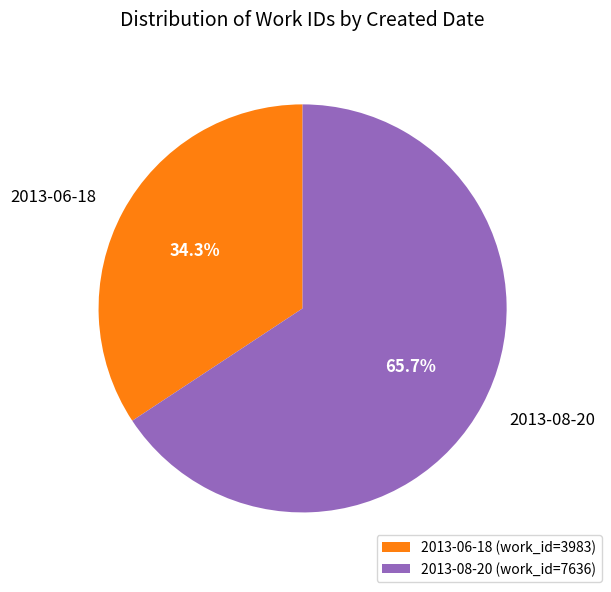

To the nearest percent, what is the difference between the 2013-06-18 and 2013-08-20 slice percentages?

31%